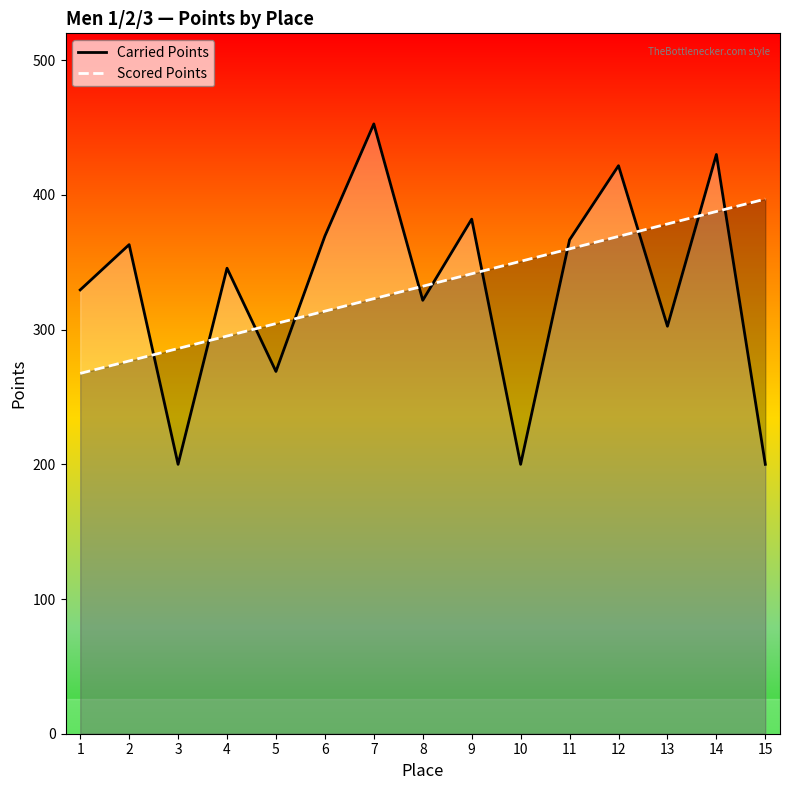

What is the greatest value displayed?

452.7